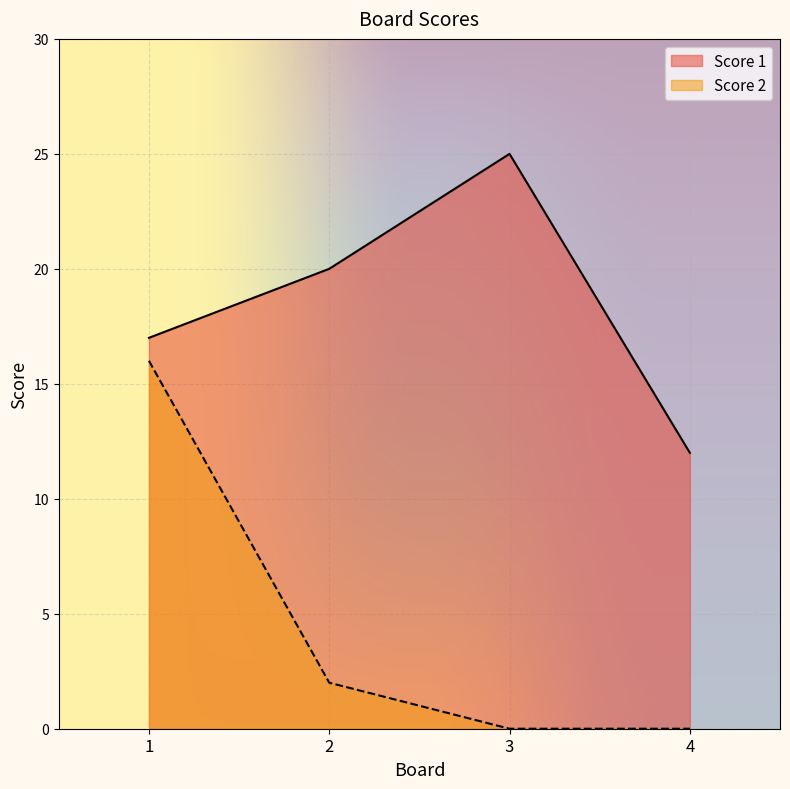

Reading left to right, list all the values displayed in this chart.

Score 1: 17	20	25	12
Score 2: 16	2	0	0